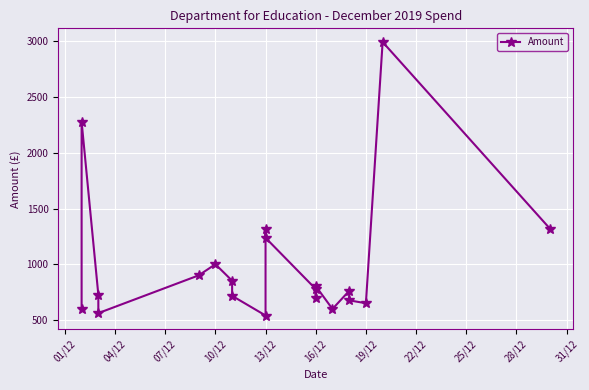

What is the sum of all values?

19995.5